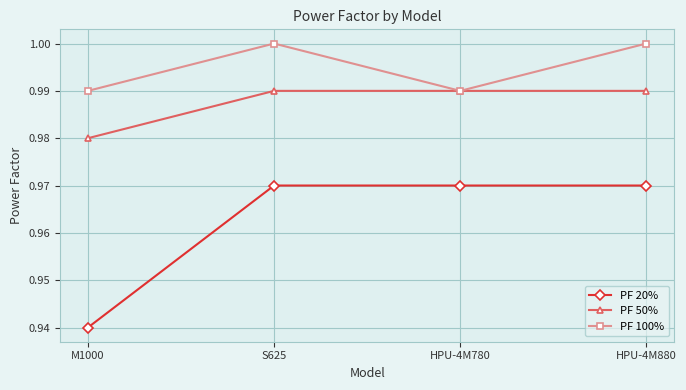

True or false: PF 100% and PF 20% intersect in this chart.

False